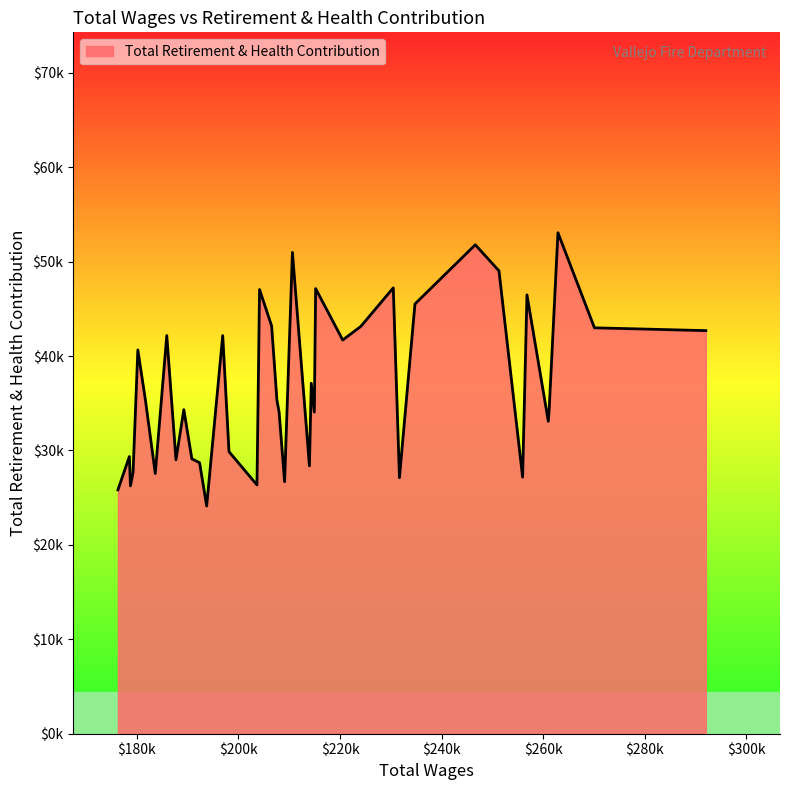

Is this an area chart (filled region under the line)?

Yes